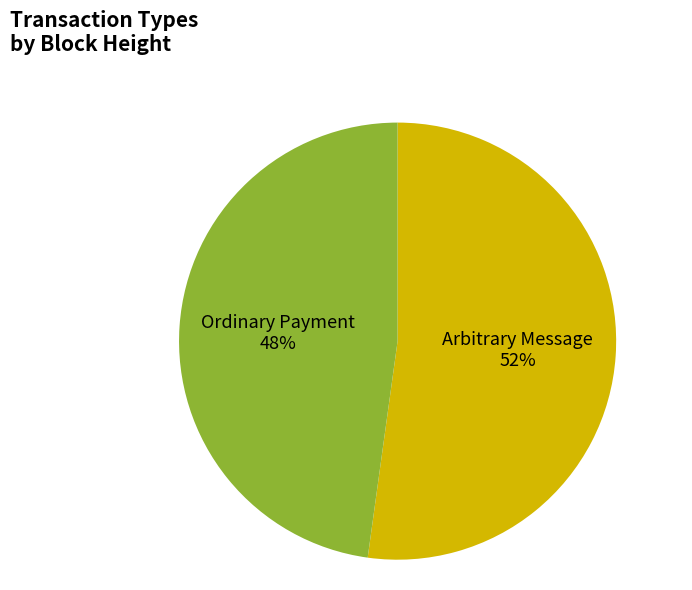

Does any single category account for the majority?

Yes